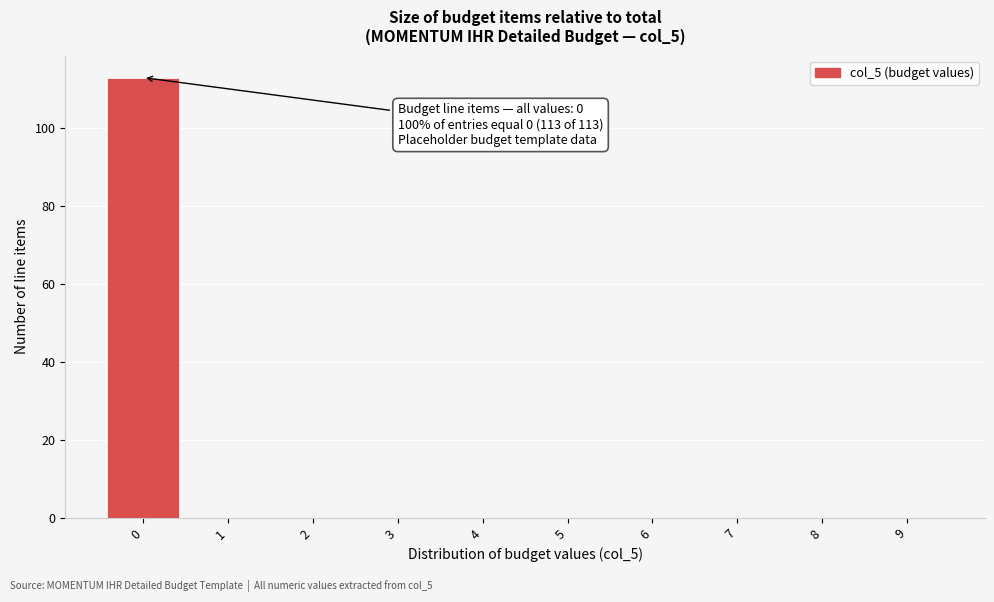

Over which range of the x-axis is the bar tallest?

-0.5 to 0.5